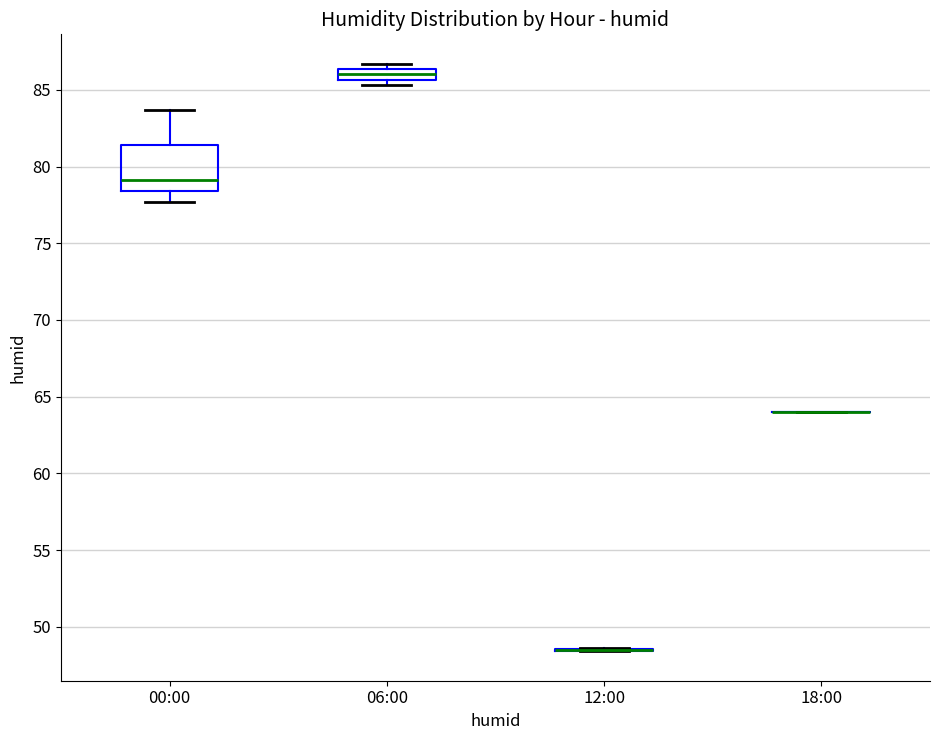

Which box is the tallest, from its lower edge to its upper edge?

00:00